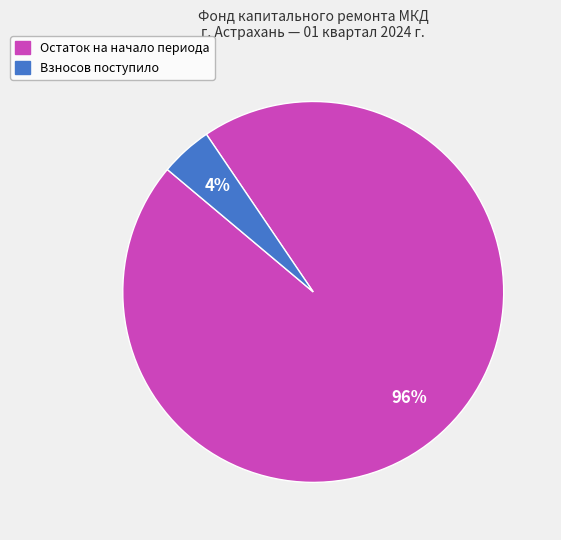

Does any single category account for the majority?

Yes